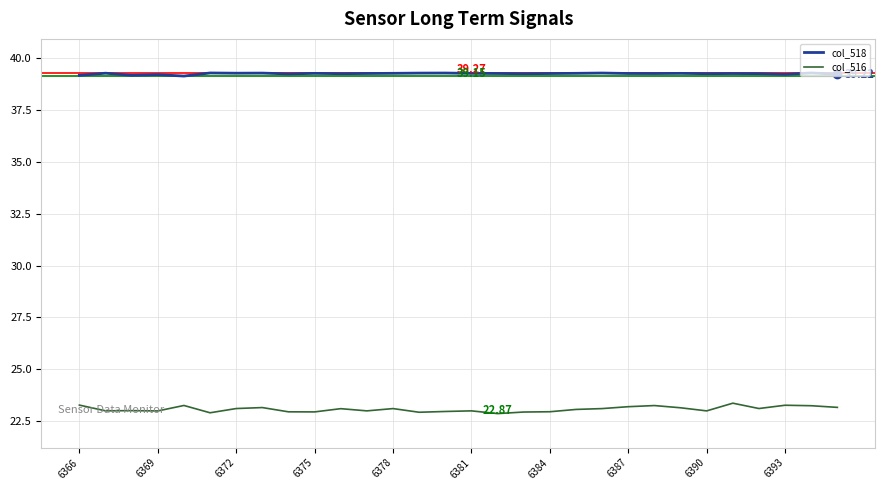

How many lines are shown in the chart?

2